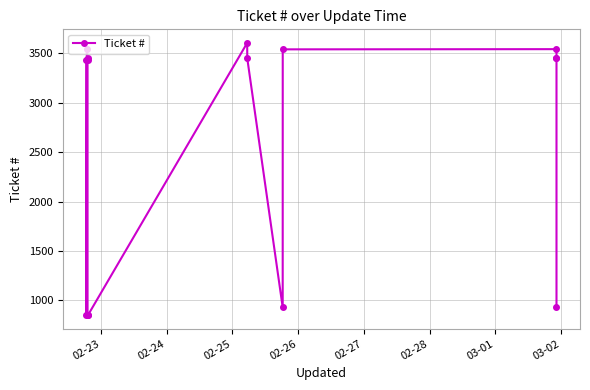

Reading left to right, list all the values displayed in this chart.

3433	853	3543	3451	3432	852	849	3607	3450	927	3542	3544	3453	3452	931